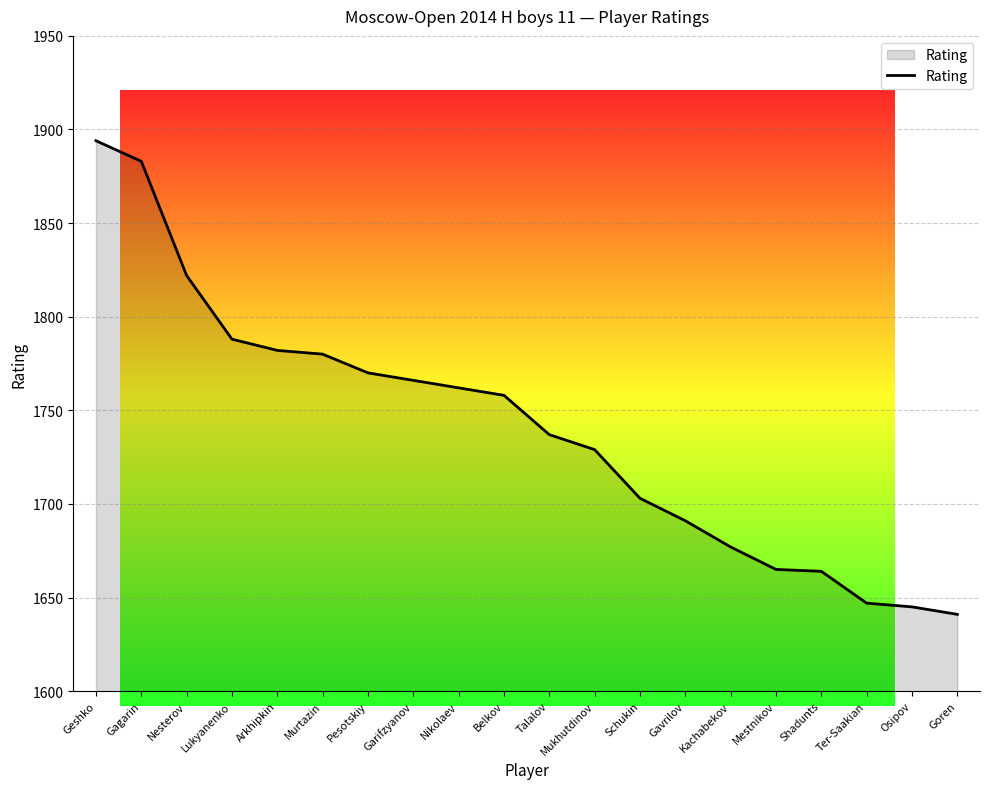

How many lines are shown in the chart?

1